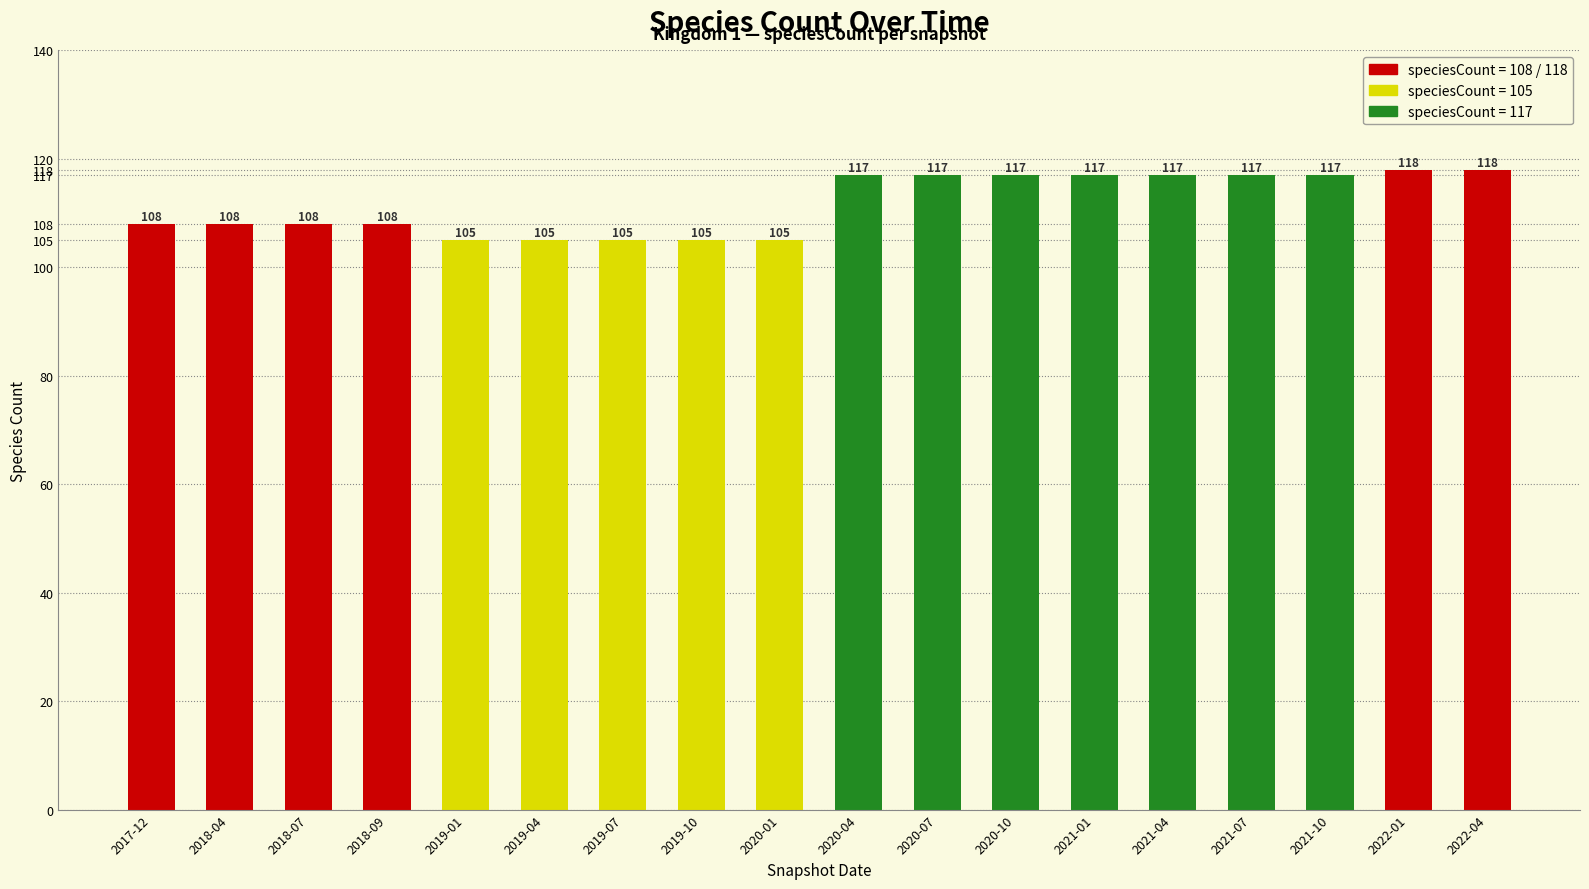

What is the difference between the second highest and second lowest values?

13